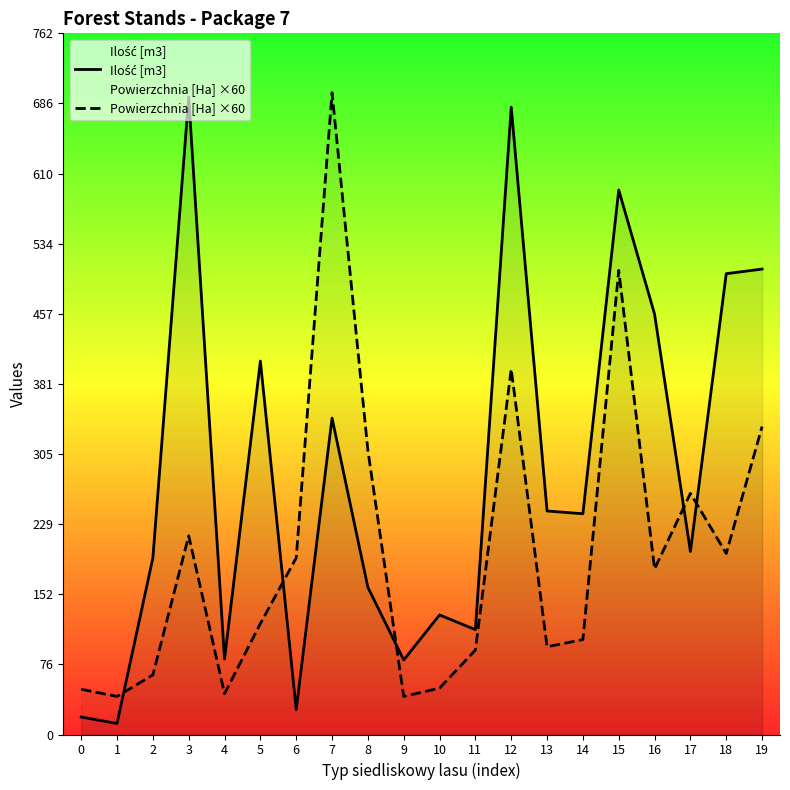

True or false: Powierzchnia [Ha] ×60 has more than 0 interior local peaks.

True